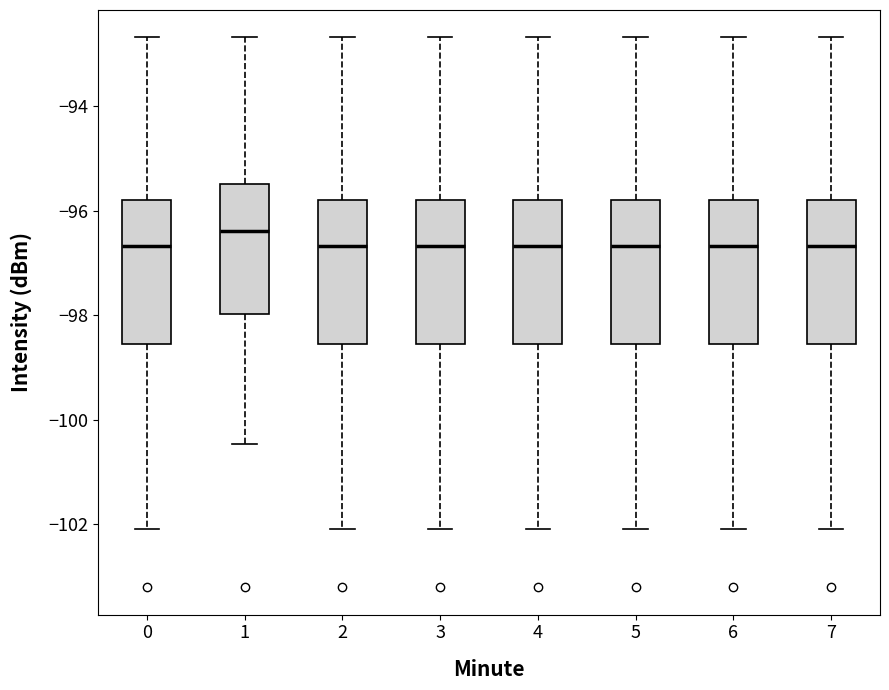

Reading left to right, transcribe this box plot: for each box, give where its median line is, the range the box spans, and where its two whiskers end, as read against the y-axis. The values are not printed on the chart, so give them approximately, as read against the axis.

0: median -96.6, box -98.6 to -95.8, whiskers -102.0 to -92.6
1: median -96.4, box -98.0 to -95.4, whiskers -100.4 to -92.6
2: median -96.6, box -98.6 to -95.8, whiskers -102.0 to -92.6
3: median -96.6, box -98.6 to -95.8, whiskers -102.0 to -92.6
4: median -96.6, box -98.6 to -95.8, whiskers -102.0 to -92.6
5: median -96.6, box -98.6 to -95.8, whiskers -102.0 to -92.6
6: median -96.6, box -98.6 to -95.8, whiskers -102.0 to -92.6
7: median -96.6, box -98.6 to -95.8, whiskers -102.0 to -92.6